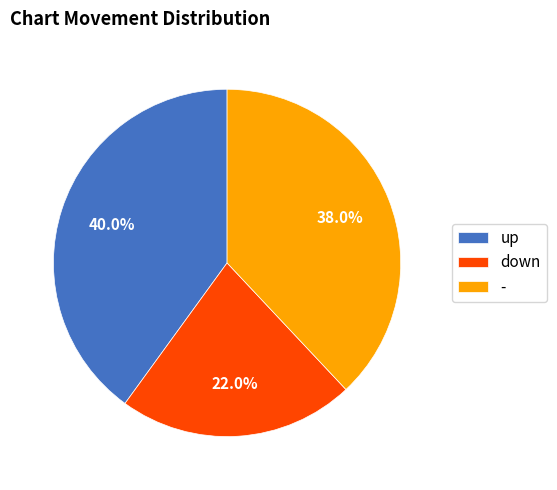

What is the ratio of the value at down to the value at -?

0.6